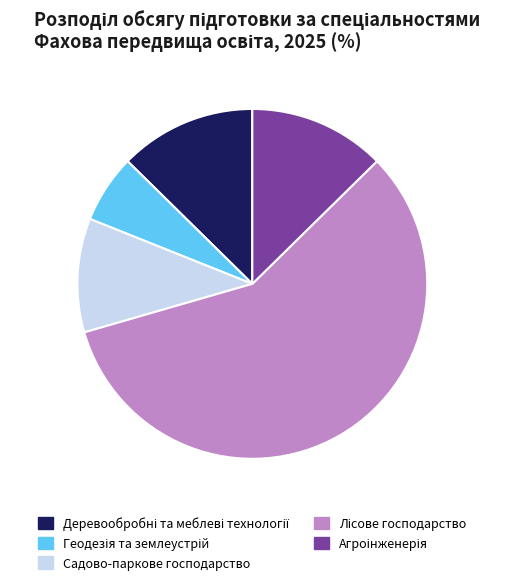

Is there a majority slice in this chart?

Yes